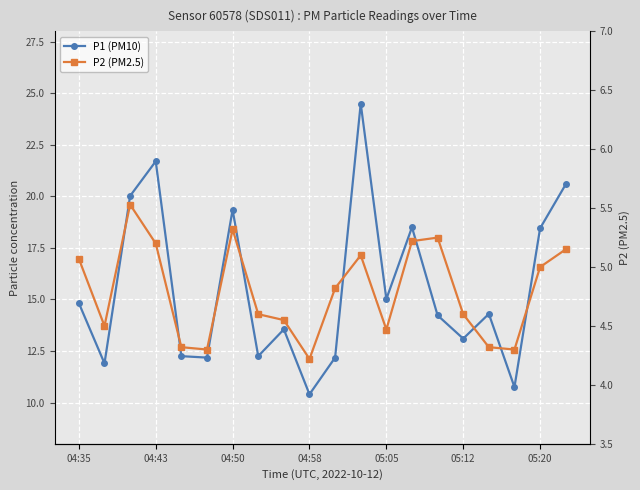

The P1 (PM10) series shows 21.6 at 05:05. True or false?

False